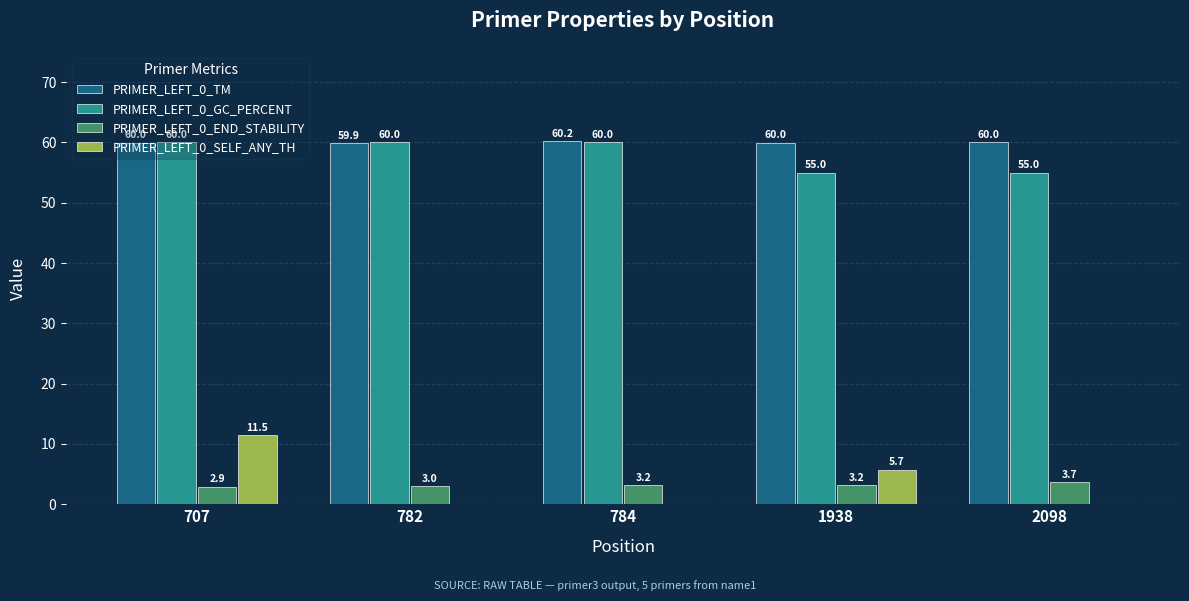

What is the sum of the PRIMER_LEFT_0_GC_PERCENT values at 1938 and 784?

115.0